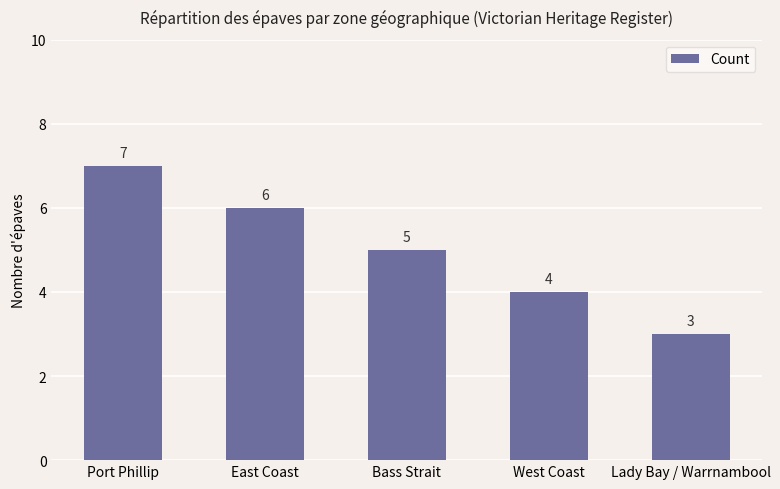

What is the value of the 4th bar from the left?

4